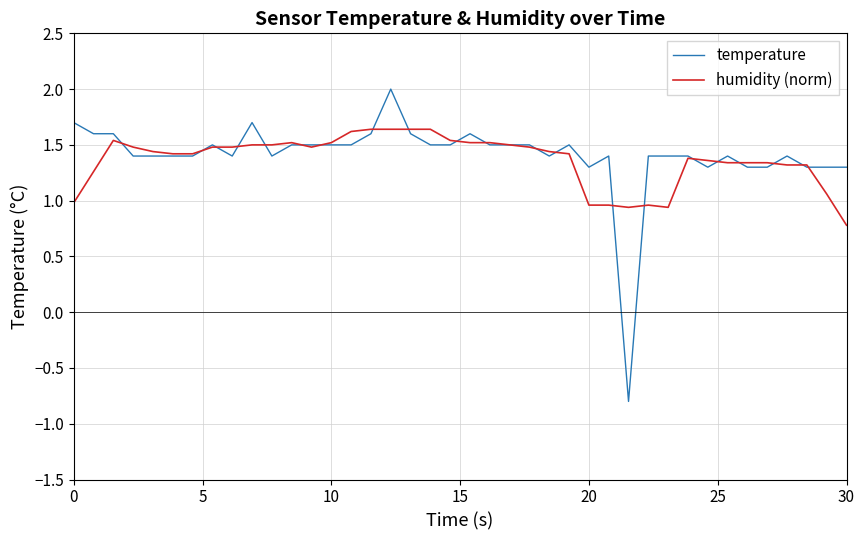

Count the temperature values in the range 1 to 2.

39